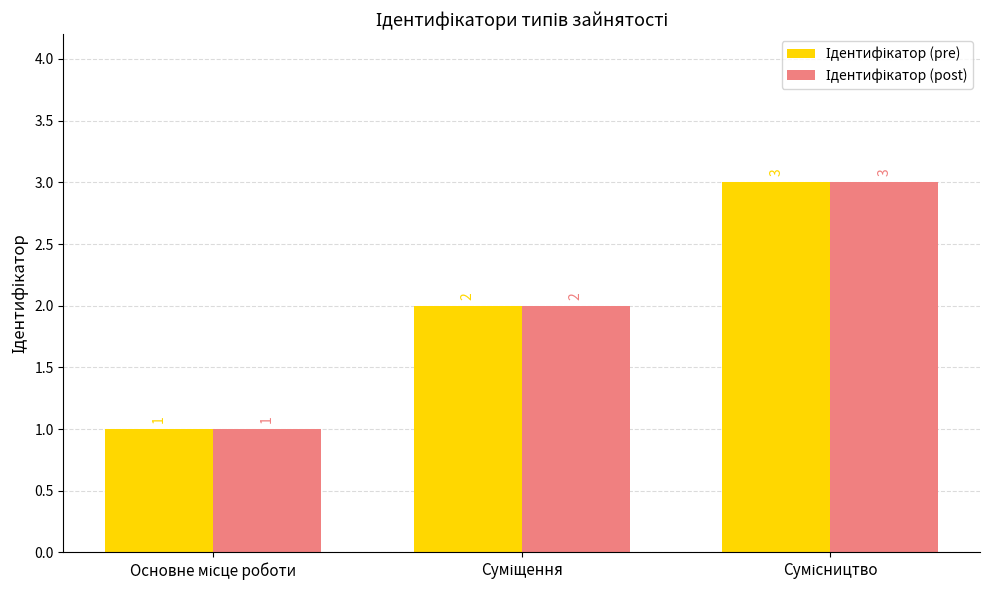

What is the maximum value shown in the chart?

3